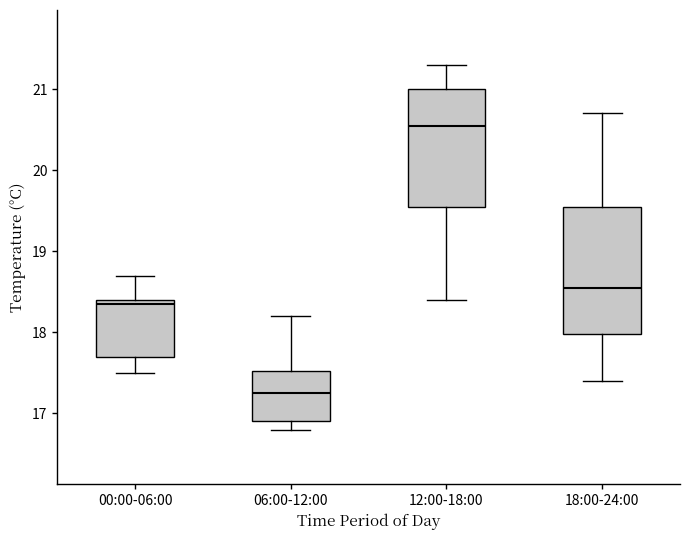

Reading left to right, read every box against the y-axis: the position of its median line, the range the box covers, and the ends of its whiskers. The values are not printed on the chart, so give them approximately, as read against the axis.

00:00-06:00: median 18.4 (just below the box's upper edge), box 17.7 to 18.4, whiskers 17.5 to 18.7
06:00-12:00: median 17.3, box 16.9 to 17.5, whiskers 16.8 to 18.2
12:00-18:00: median 20.6, box 19.6 to 21.0, whiskers 18.4 to 21.3
18:00-24:00: median 18.6, box 18.0 to 19.6, whiskers 17.4 to 20.7